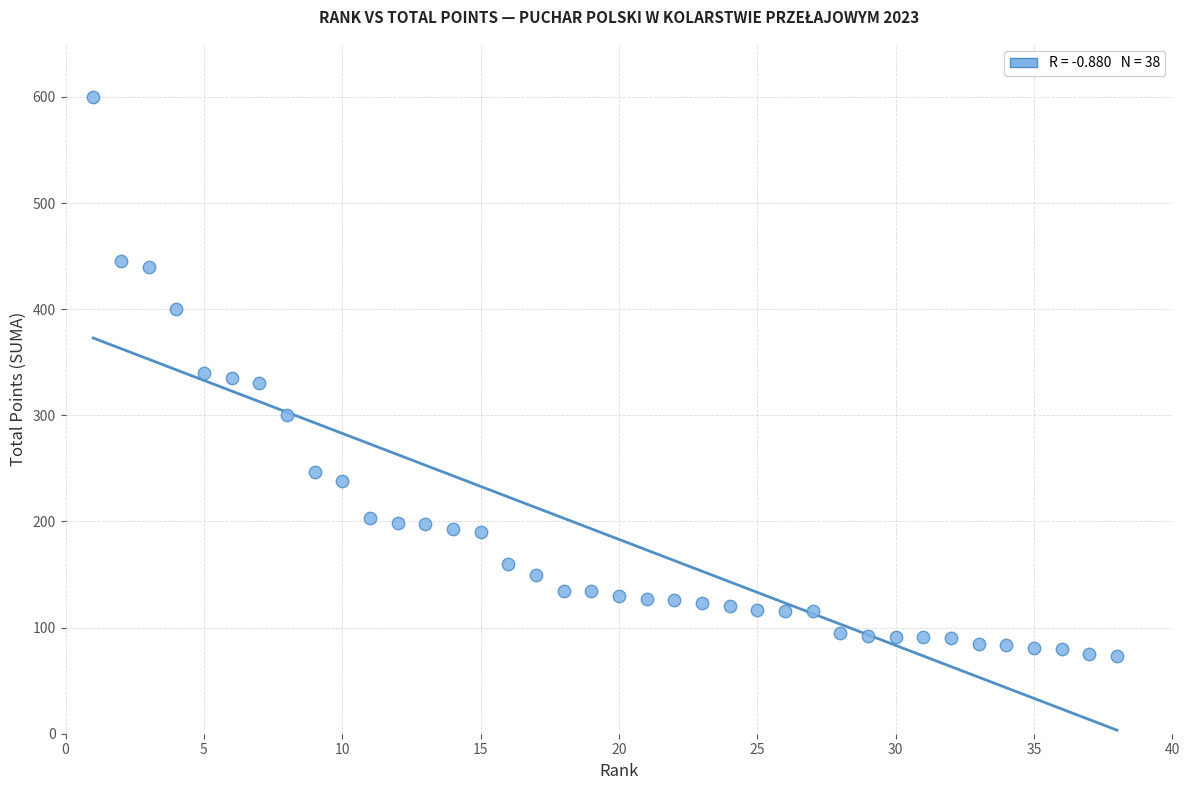

What is the range of Y values (max minus min)?

527